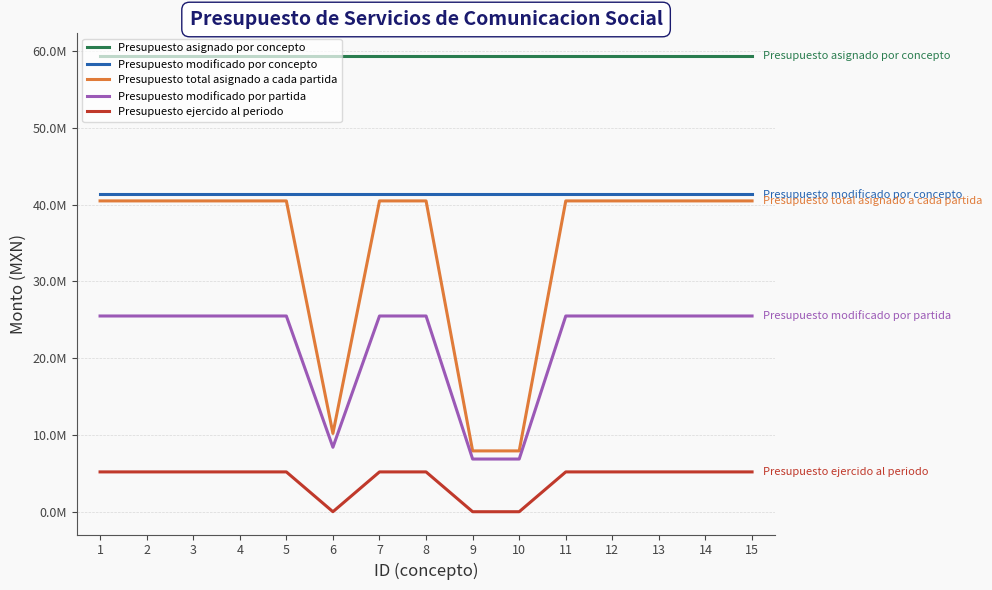

True or false: Presupuesto modificado por partida and Presupuesto total asignado a cada partida intersect in this chart.

False